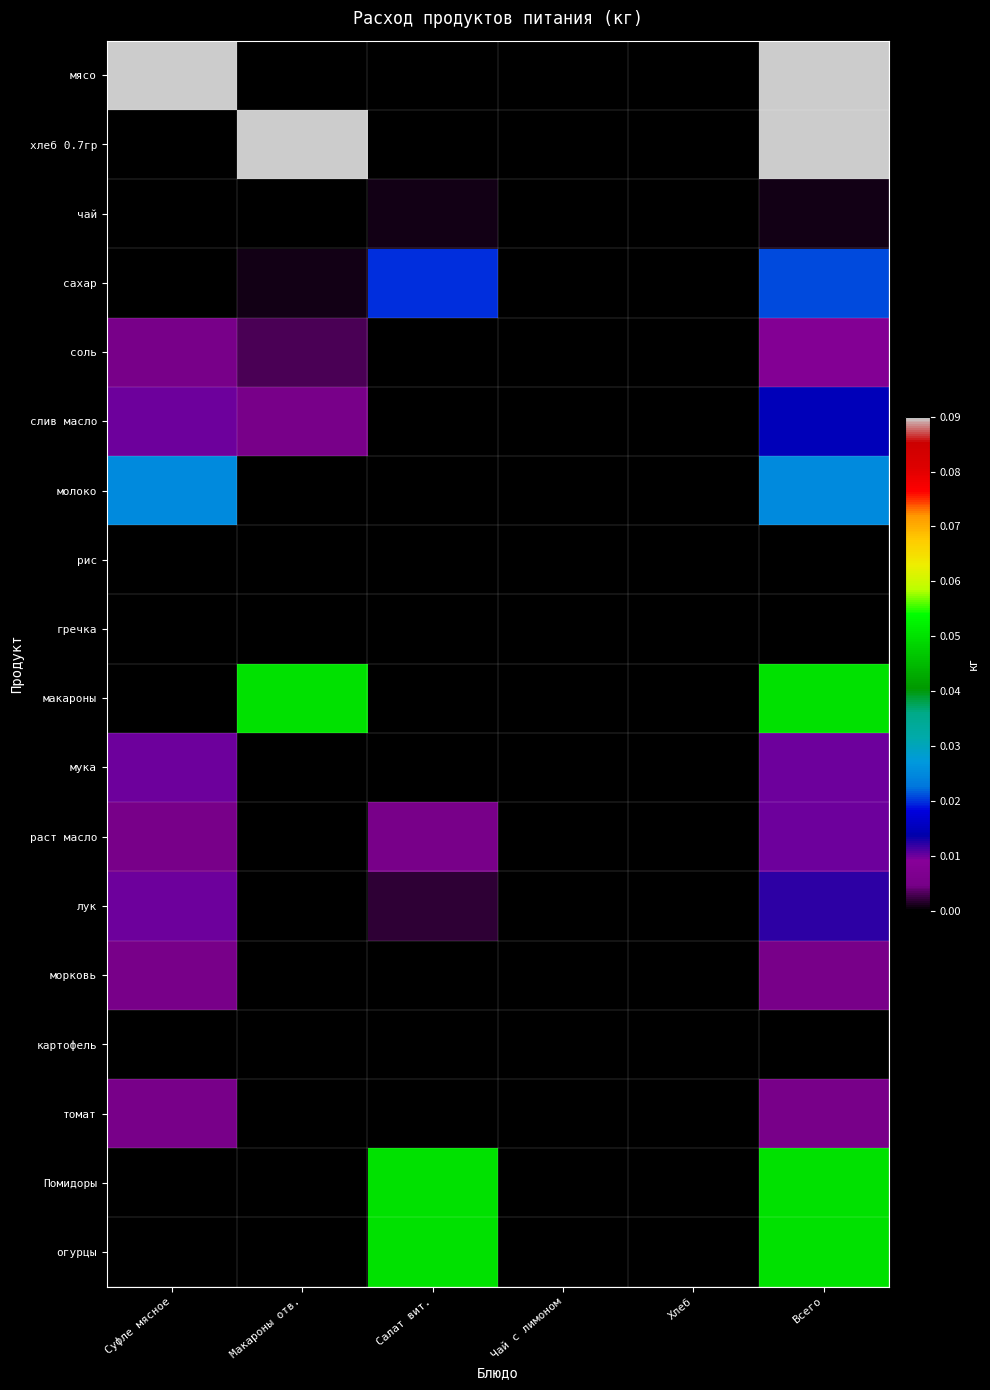

Which has a higher value, Всего or Салат вит.?

Всего